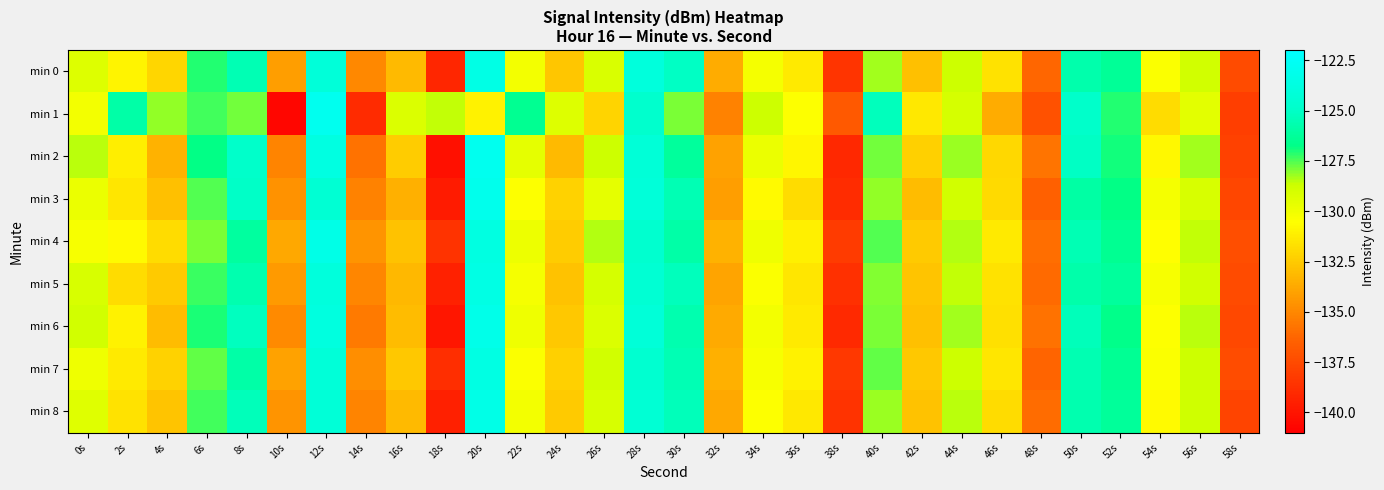

What is the total value across all series at 52s?

-1139.2